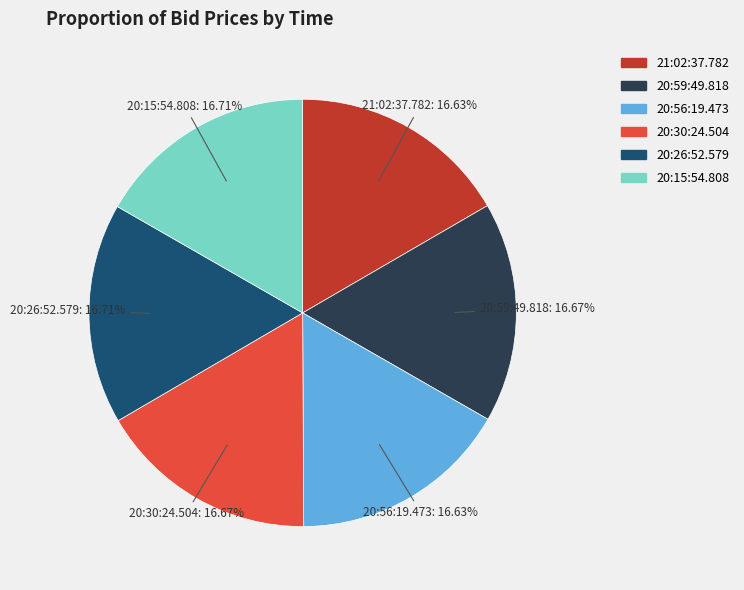

True or false: 20:56:19.473 accounts for 10% of the total.

False